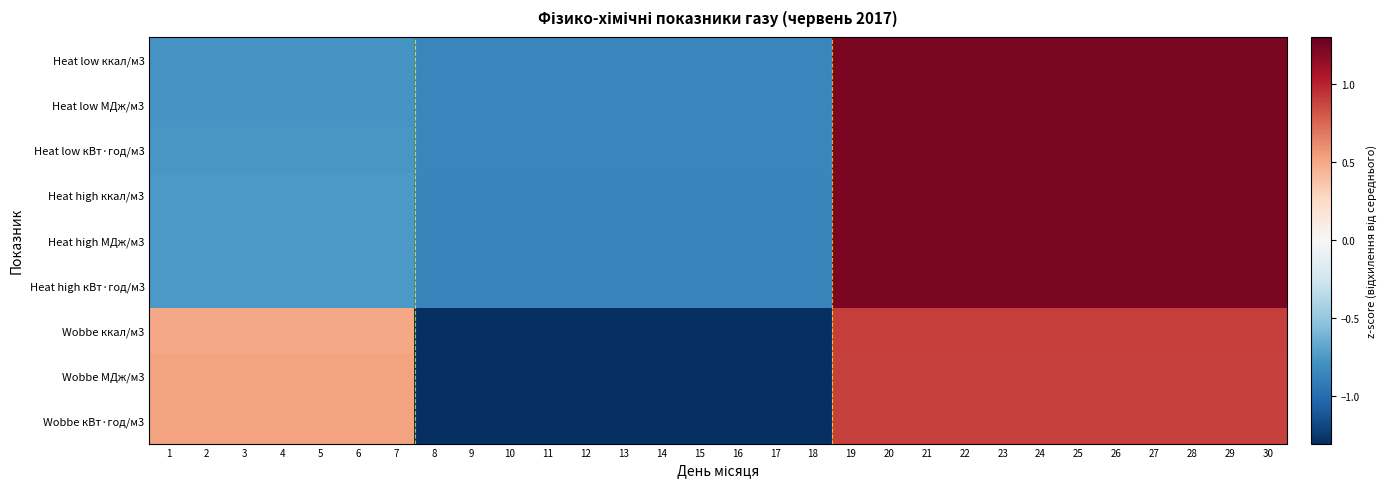

Which label corresponds to the smallest value in the chart?

8